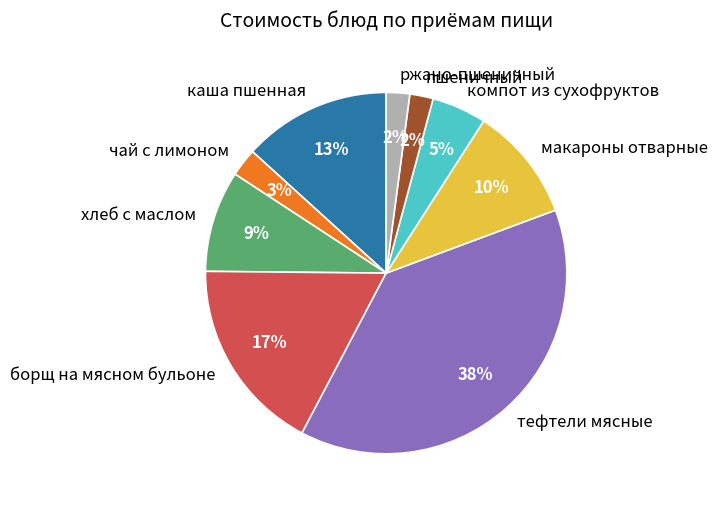

Count the number of slices in the pie.

9